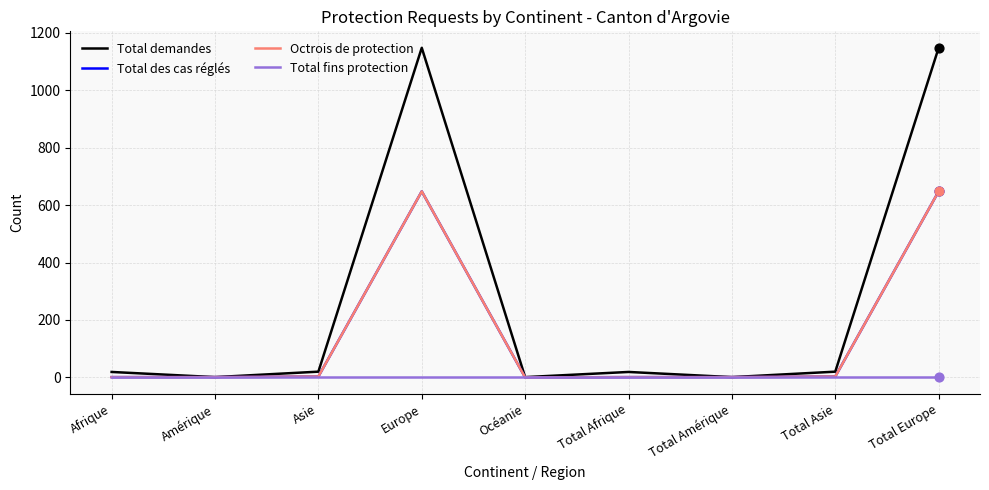

Does the chart have visible grid lines?

Yes